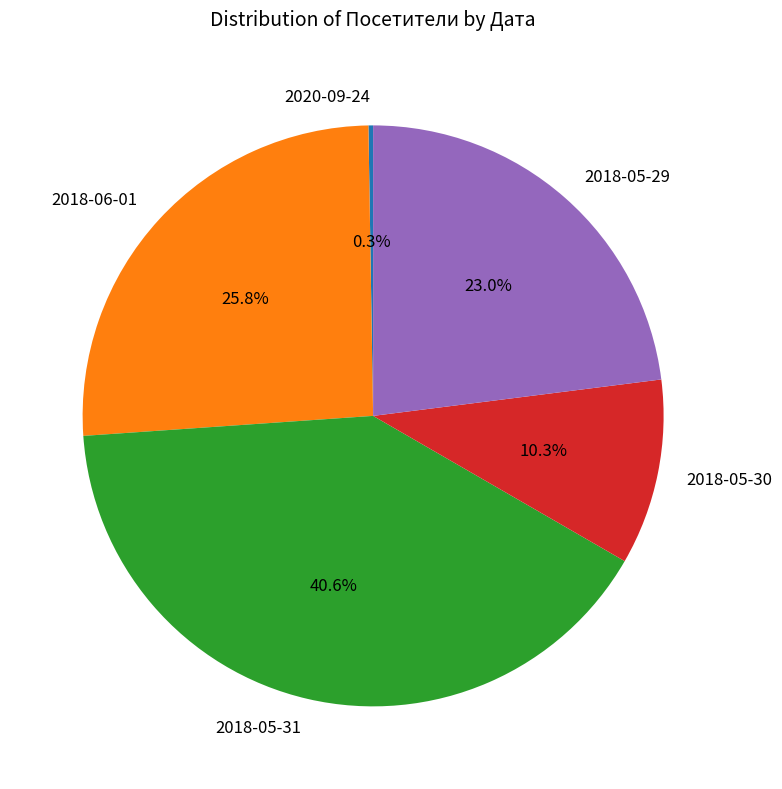

Which slice is the largest?

2018-05-31